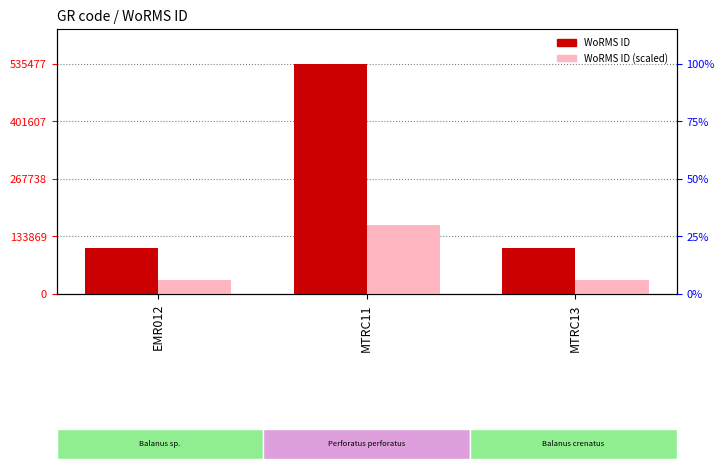

What is the smallest value displayed?

31836.6